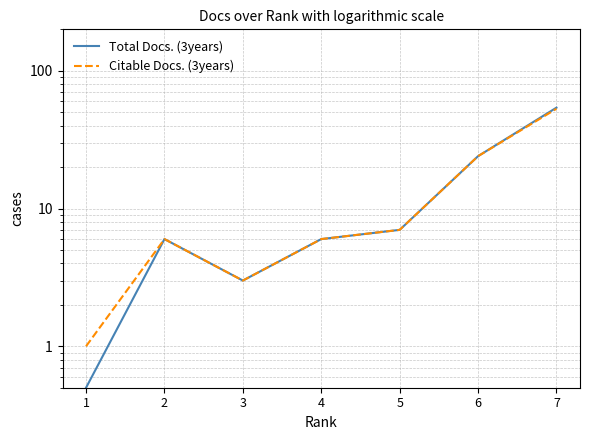

At which label does Citable Docs. (3years) reach its peak?

7